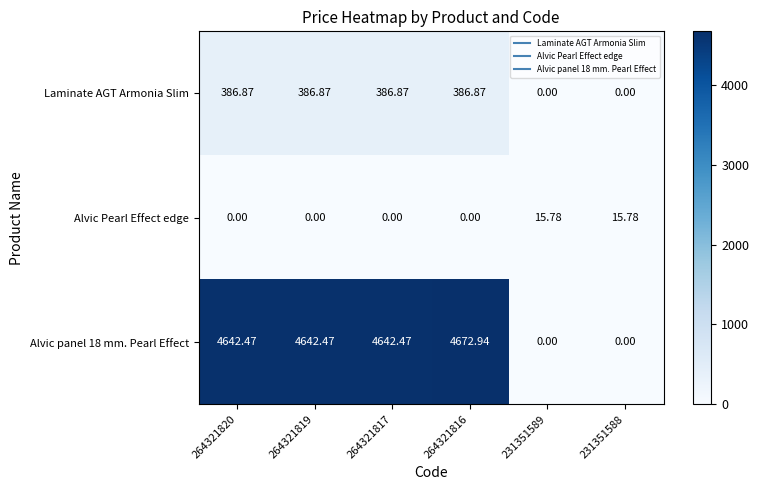

Is the value of Alvic Pearl Effect edge at 231351588 greater than the value of Alvic panel 18 mm. Pearl Effect at 264321817?

No